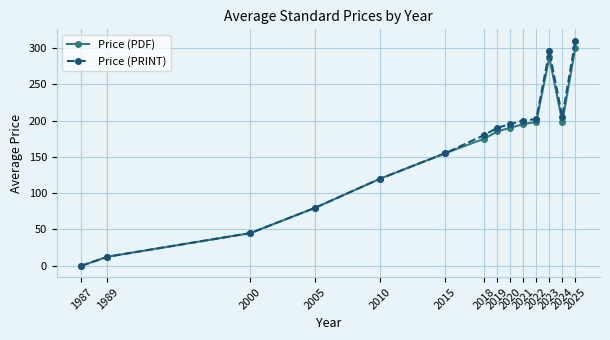

Which category has the lowest value in the Price (PDF) series?

1987